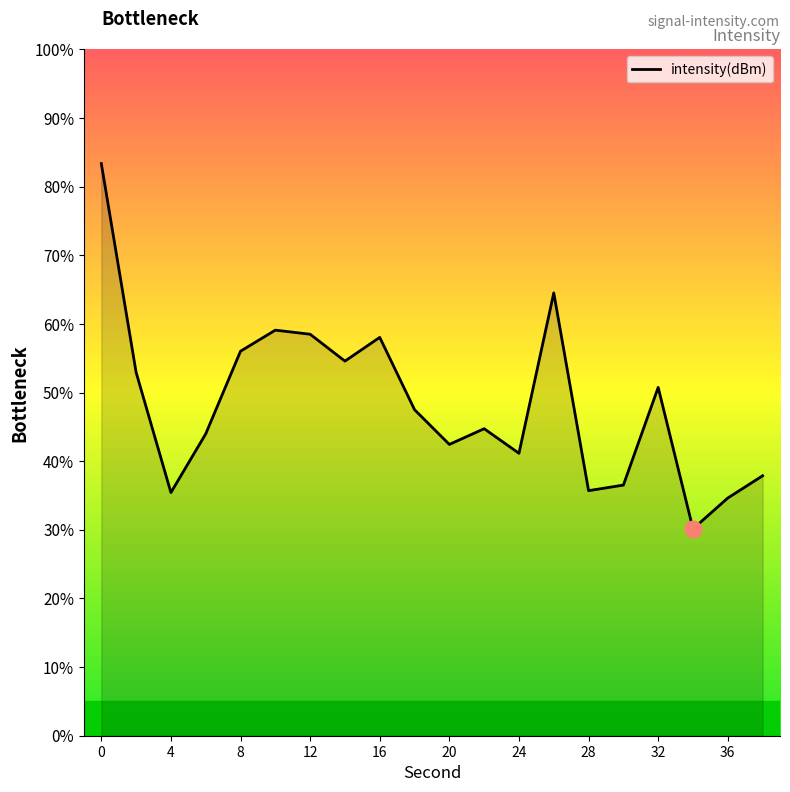

What is the minimum value shown in the chart?

30.1